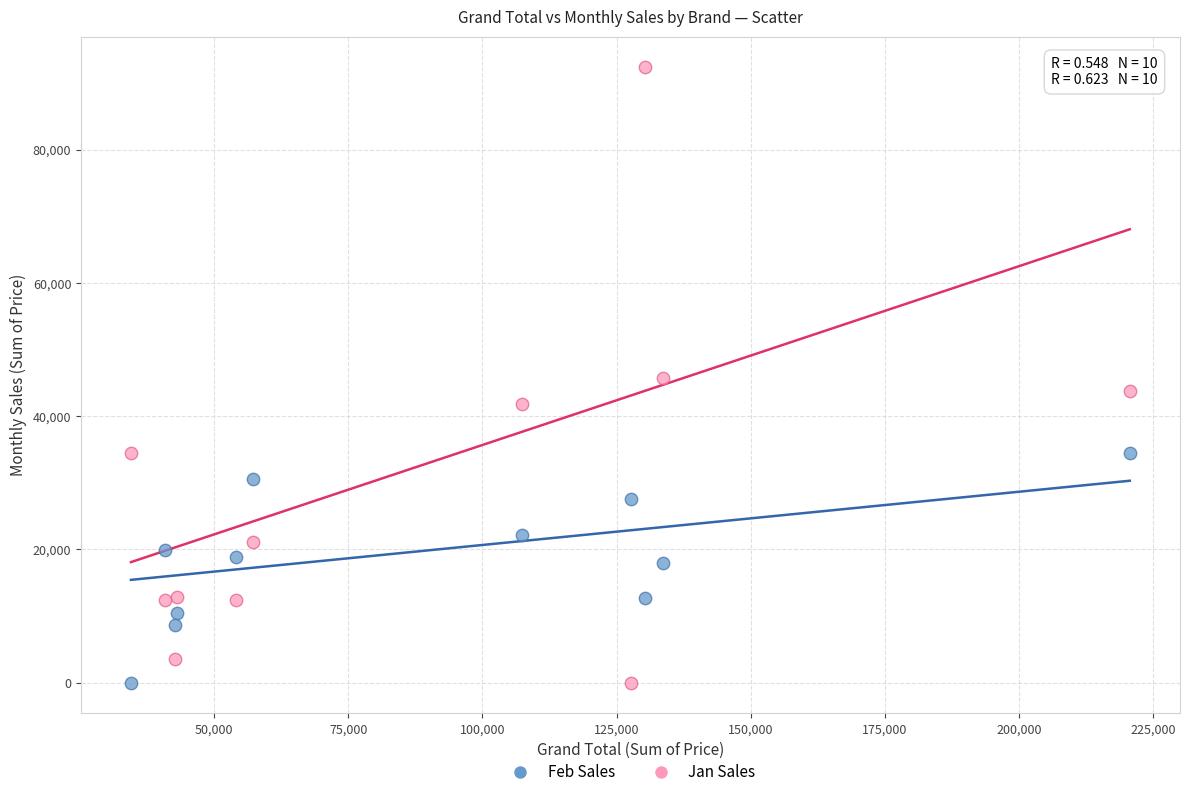

Which series contains the highest Y value?

Jan Sales